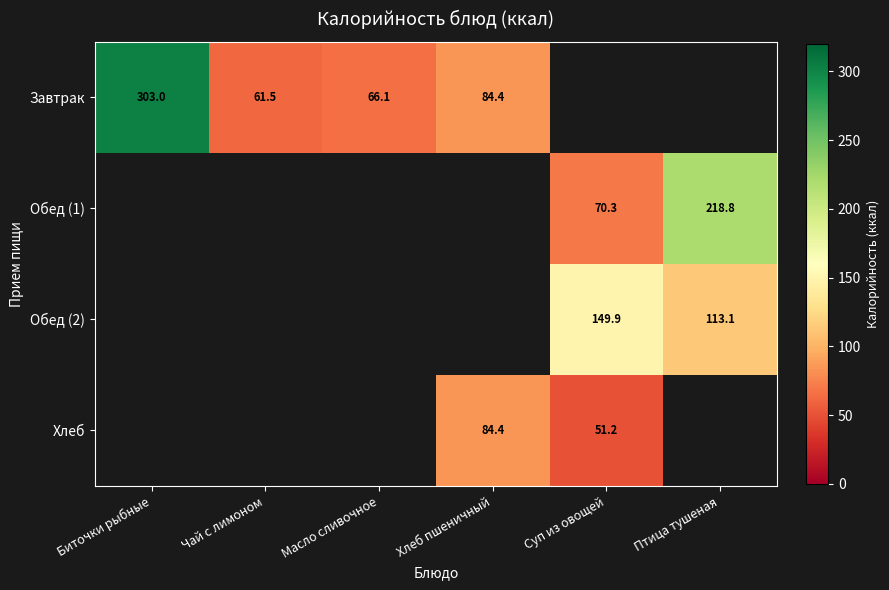

The value of Завтрак at Масло сливочное is 66.1. True or false?

True